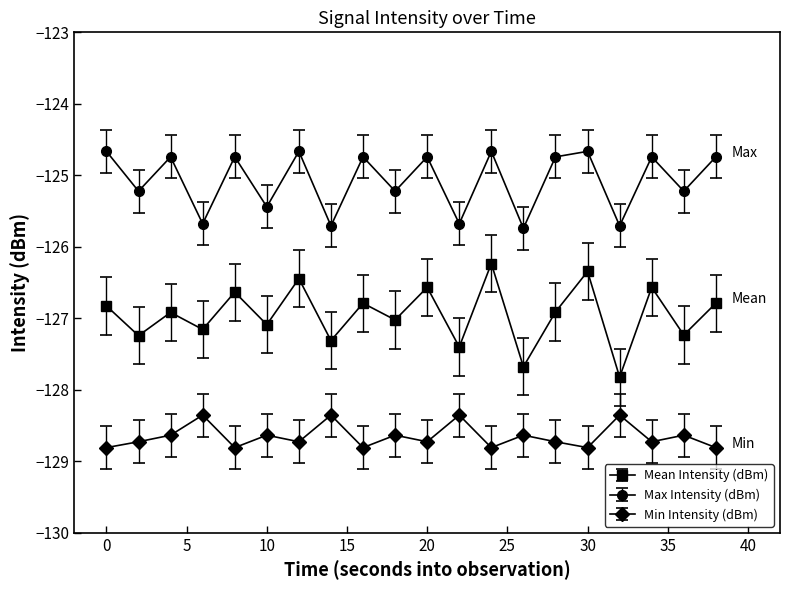

At how many categories does at least one series exceed -125?

11